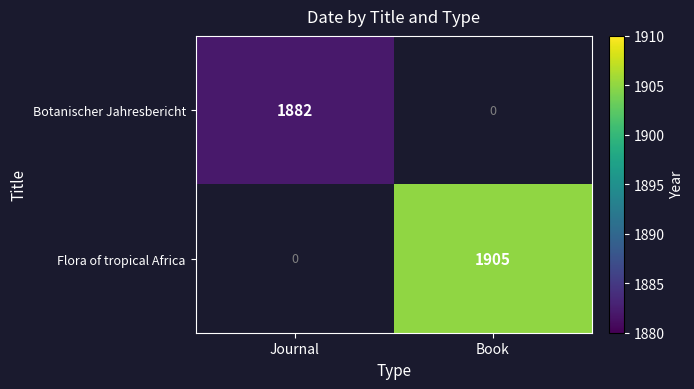

Is it true that Botanischer Jahresbericht equals 1882 at Journal?

True